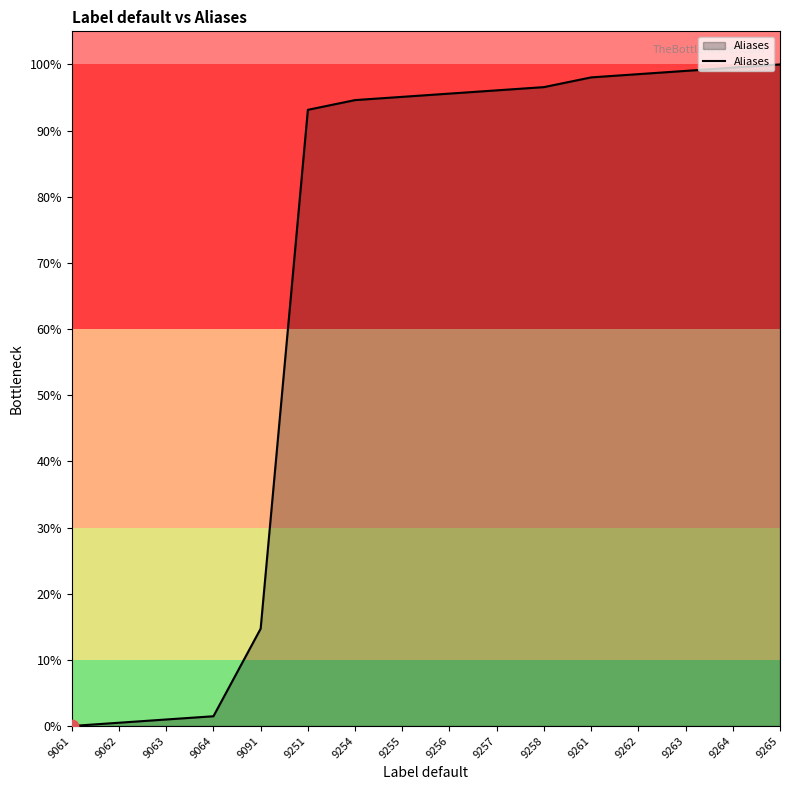

What is the change in value from 9091 to 9258?

+81.9